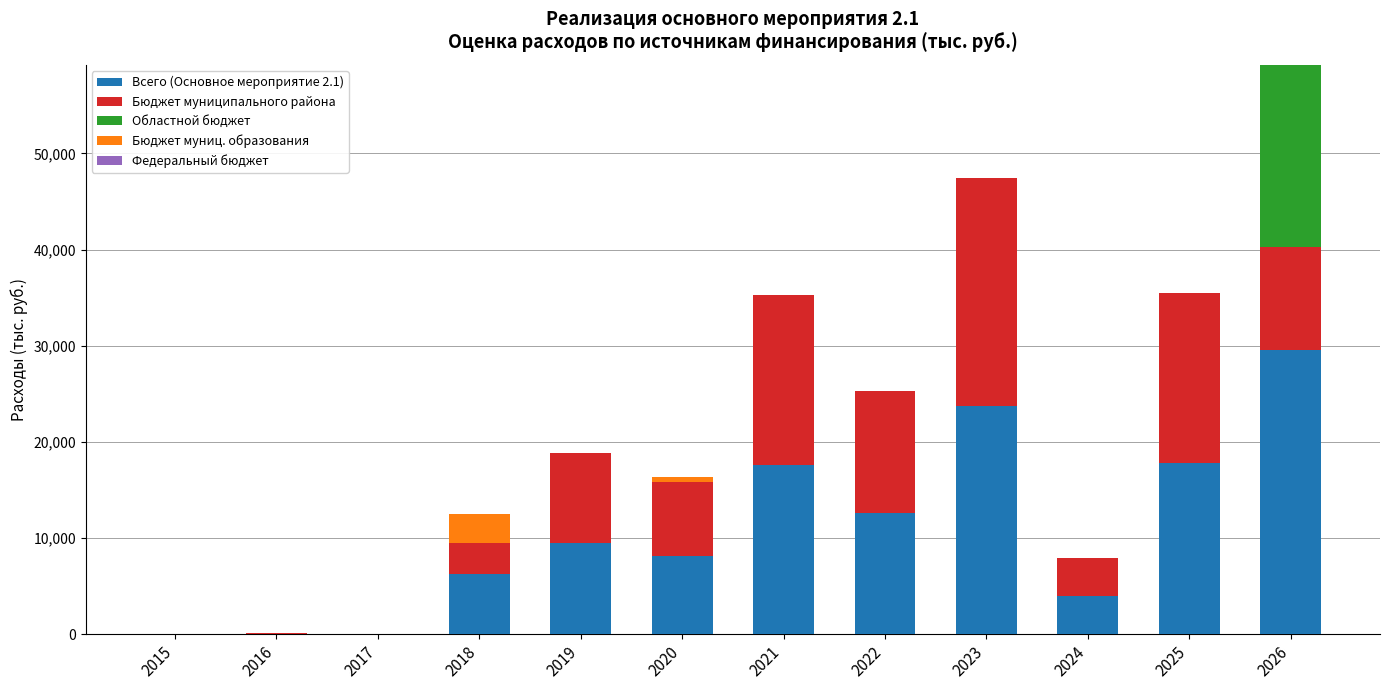

How many data points in Всего (Основное мероприятие 2.1) are above 9433?

6